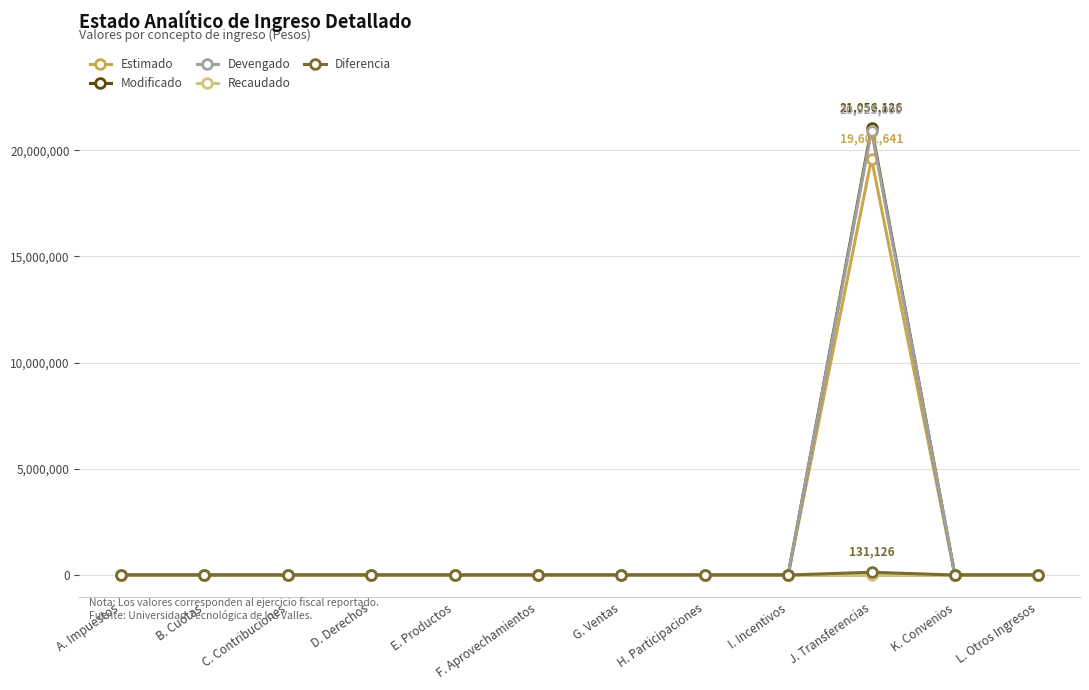

Reading left to right, list all the values displayed in this chart.

Estimado: A. Impuestos=0.0	B. Cuotas=0.0	C. Contribuciones=0.0	D. Derechos=0.0	E. Productos=0.0	F. Aprovechamientos=0.0	G. Ventas=0.0	H. Participaciones=0.0	I. Incentivos=0.0	J. Transferencias=19601641.0	K. Convenios=0.0	L. Otros Ingresos=0.0
Modificado: A. Impuestos=0.0	B. Cuotas=0.0	C. Contribuciones=0.0	D. Derechos=0.0	E. Productos=0.0	F. Aprovechamientos=0.0	G. Ventas=0.0	H. Participaciones=0.0	I. Incentivos=0.0	J. Transferencias=21056126.0	K. Convenios=0.0	L. Otros Ingresos=0.0
Devengado: A. Impuestos=0.0	B. Cuotas=0.0	C. Contribuciones=0.0	D. Derechos=0.0	E. Productos=0.0	F. Aprovechamientos=0.0	G. Ventas=0.0	H. Participaciones=0.0	I. Incentivos=0.0	J. Transferencias=20925000.2	K. Convenios=0.0	L. Otros Ingresos=0.0
Recaudado: A. Impuestos=0.0	B. Cuotas=0.0	C. Contribuciones=0.0	D. Derechos=0.0	E. Productos=0.0	F. Aprovechamientos=0.0	G. Ventas=0.0	H. Participaciones=0.0	I. Incentivos=0.0	J. Transferencias=0.0	K. Convenios=0.0	L. Otros Ingresos=0.0
Diferencia: A. Impuestos=0.0	B. Cuotas=0.0	C. Contribuciones=0.0	D. Derechos=0.0	E. Productos=0.0	F. Aprovechamientos=0.0	G. Ventas=0.0	H. Participaciones=0.0	I. Incentivos=0.0	J. Transferencias=131125.8	K. Convenios=0.0	L. Otros Ingresos=0.0